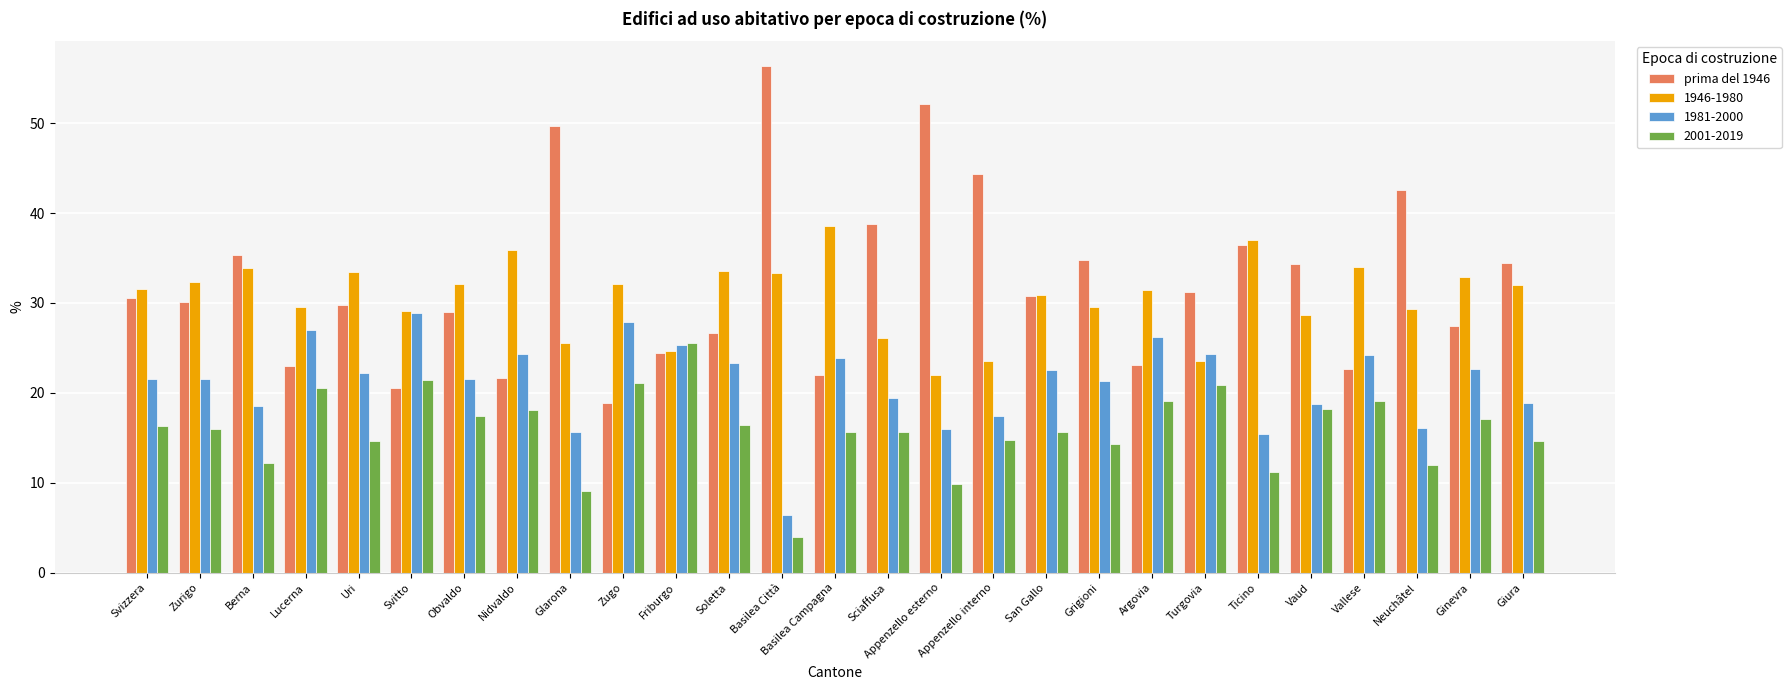

Are the bars horizontal?

No